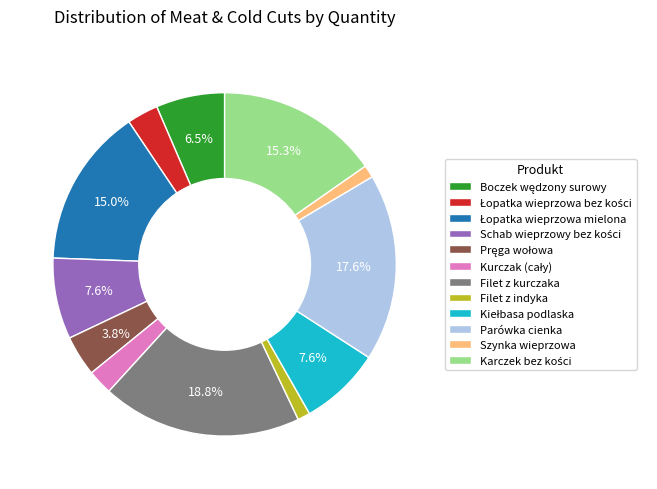

Is there any slice that represents more than half of the pie?

No